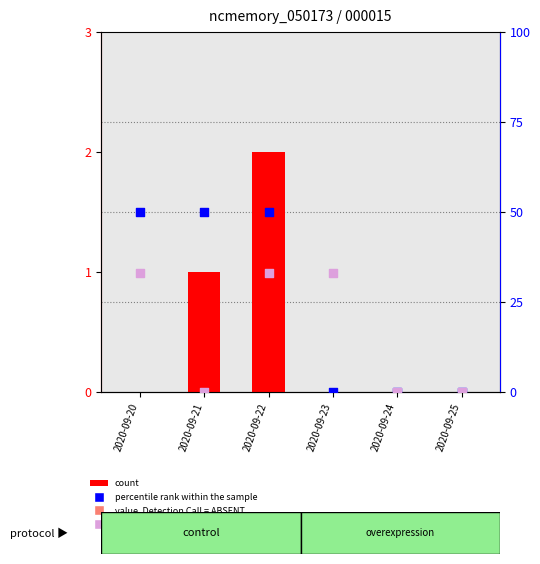

What is the total value across all series at 2020-09-22?

85